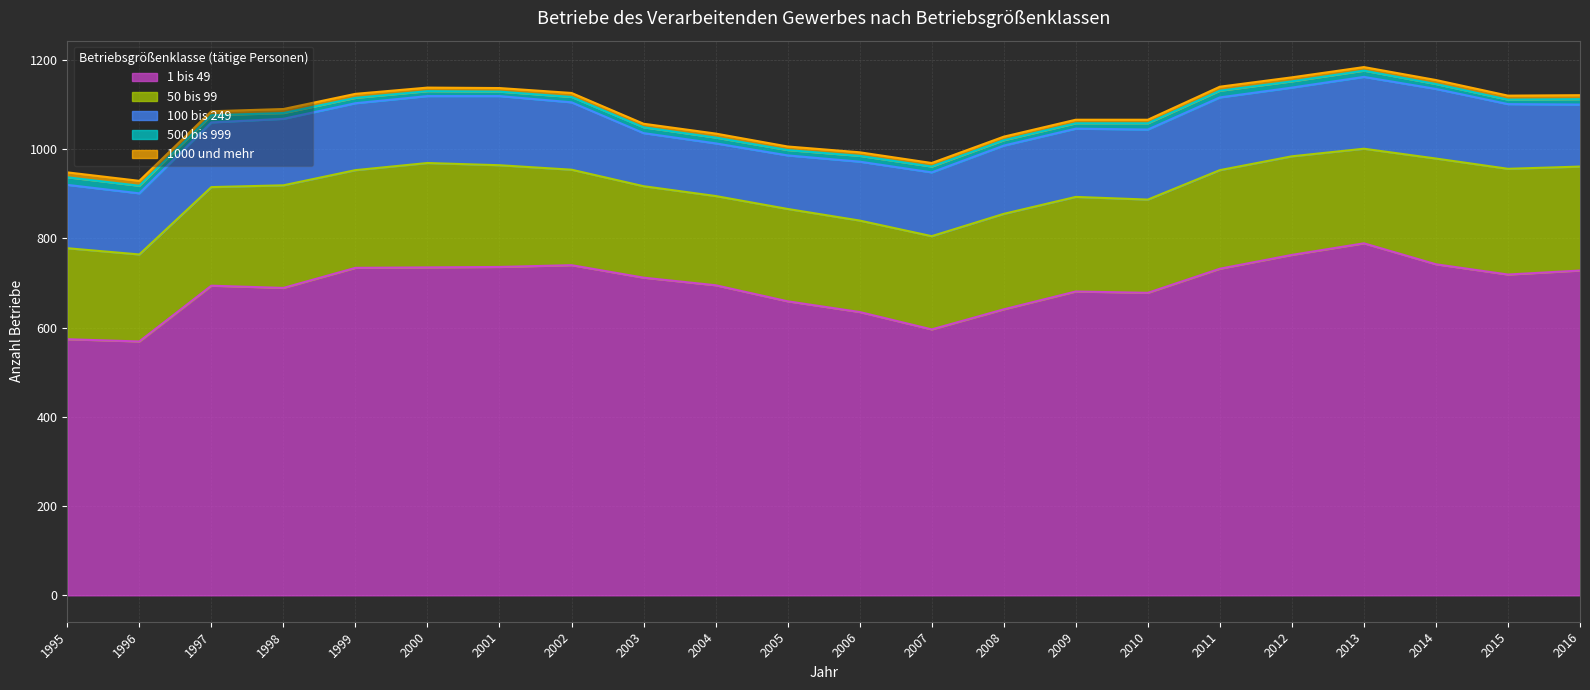

Does the chart have visible grid lines?

Yes